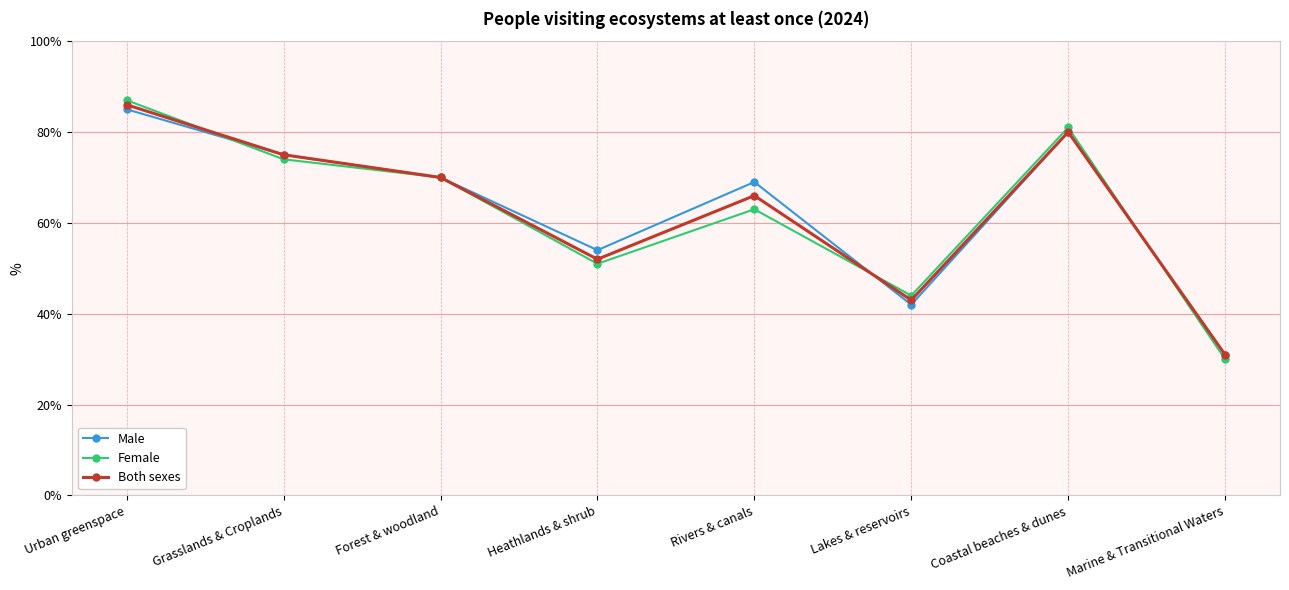

True or false: Female and Both sexes cross at least once.

True